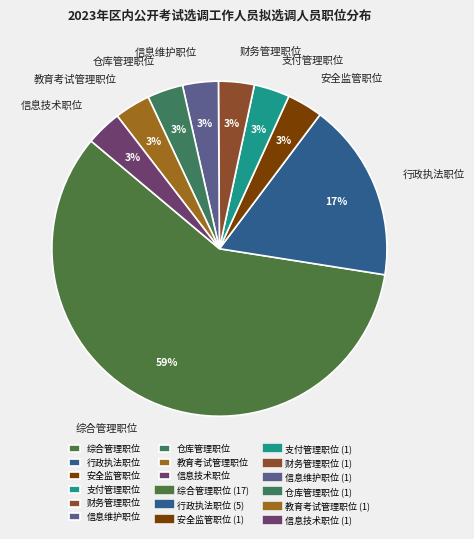

Which slice is the largest?

综合管理职位